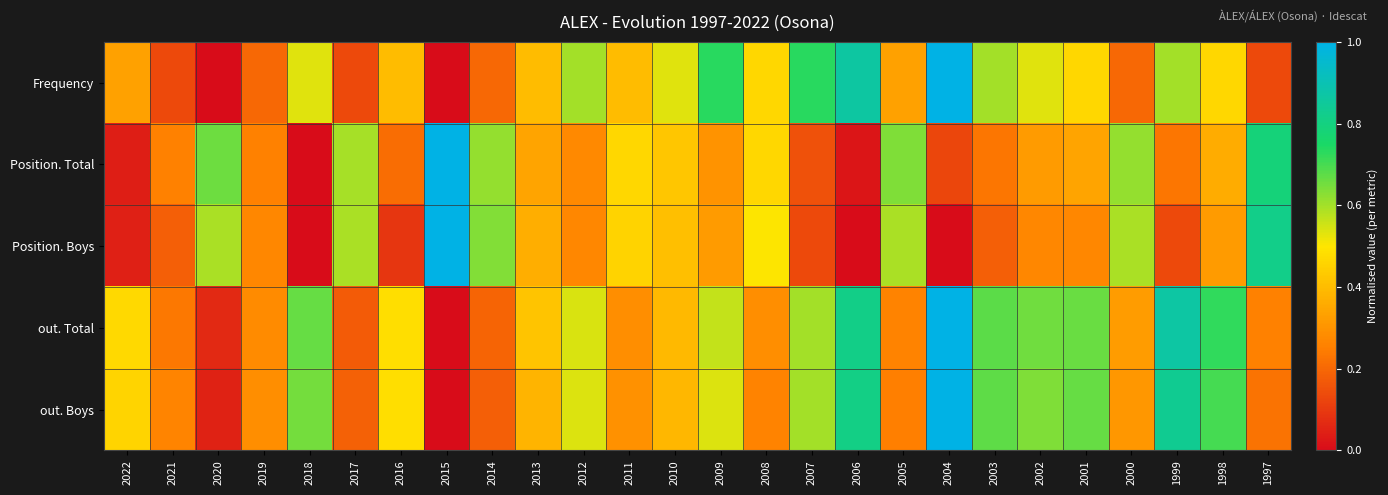

Reading left to right, transcribe all the data shown in this chart.

Frequency: 2022=0.3	2021=0.1	2020=0.0	2019=0.2	2018=0.5	2017=0.1	2016=0.4	2015=0.0	2014=0.2	2013=0.4	2012=0.6	2011=0.4	2010=0.5	2009=0.7	2008=0.5	2007=0.7	2006=0.9	2005=0.3	2004=1.0	2003=0.6	2002=0.5	2001=0.5	2000=0.2	1999=0.6	1998=0.5	1997=0.1
Position. Total: 2022=0.0	2021=0.3	2020=0.7	2019=0.3	2018=0.0	2017=0.6	2016=0.2	2015=1.0	2014=0.6	2013=0.3	2012=0.3	2011=0.5	2010=0.4	2009=0.3	2008=0.5	2007=0.1	2006=0.0	2005=0.6	2004=0.1	2003=0.2	2002=0.3	2001=0.3	2000=0.6	1999=0.2	1998=0.4	1997=0.8
Position. Boys: 2022=0.0	2021=0.2	2020=0.6	2019=0.3	2018=0.0	2017=0.6	2016=0.1	2015=1.0	2014=0.6	2013=0.4	2012=0.3	2011=0.5	2010=0.4	2009=0.3	2008=0.5	2007=0.1	2006=0.0	2005=0.6	2004=0.0	2003=0.2	2002=0.3	2001=0.3	2000=0.6	1999=0.1	1998=0.3	1997=0.8
out. Total: 2022=0.5	2021=0.2	2020=0.1	2019=0.3	2018=0.7	2017=0.2	2016=0.5	2015=0.0	2014=0.2	2013=0.4	2012=0.5	2011=0.3	2010=0.4	2009=0.6	2008=0.3	2007=0.6	2006=0.8	2005=0.3	2004=1.0	2003=0.7	2002=0.7	2001=0.7	2000=0.3	1999=0.9	1998=0.7	1997=0.3
out. Boys: 2022=0.5	2021=0.3	2020=0.1	2019=0.3	2018=0.6	2017=0.2	2016=0.5	2015=0.0	2014=0.2	2013=0.4	2012=0.5	2011=0.3	2010=0.4	2009=0.5	2008=0.3	2007=0.6	2006=0.8	2005=0.3	2004=1.0	2003=0.7	2002=0.6	2001=0.7	2000=0.3	1999=0.8	1998=0.7	1997=0.2